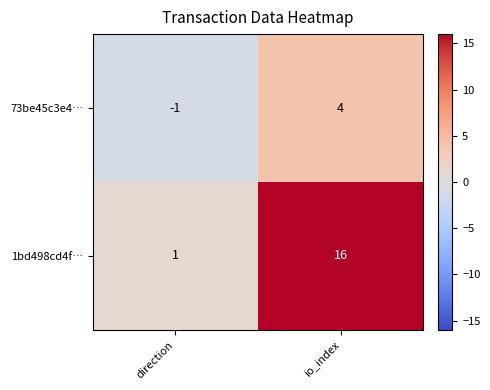

The value of 1bd498cd4f… at io_index is 4. True or false?

False